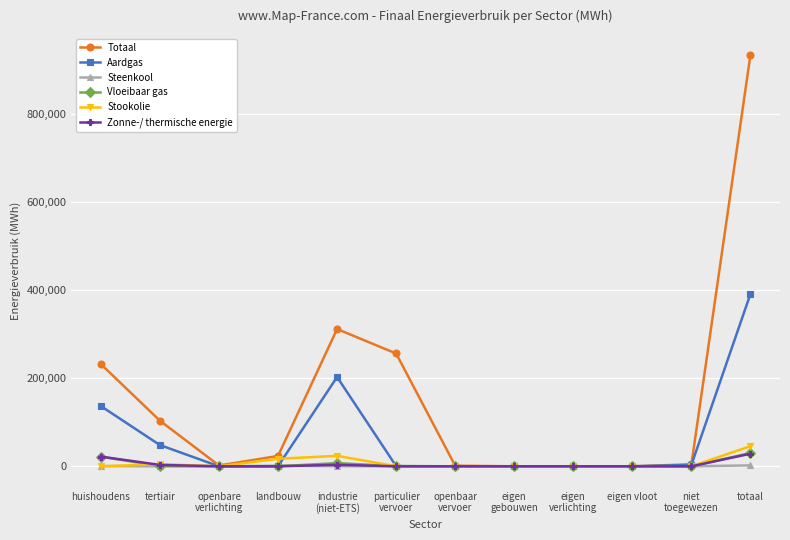

What is the sum of all Zonne-/ thermische energie values?

57183.4